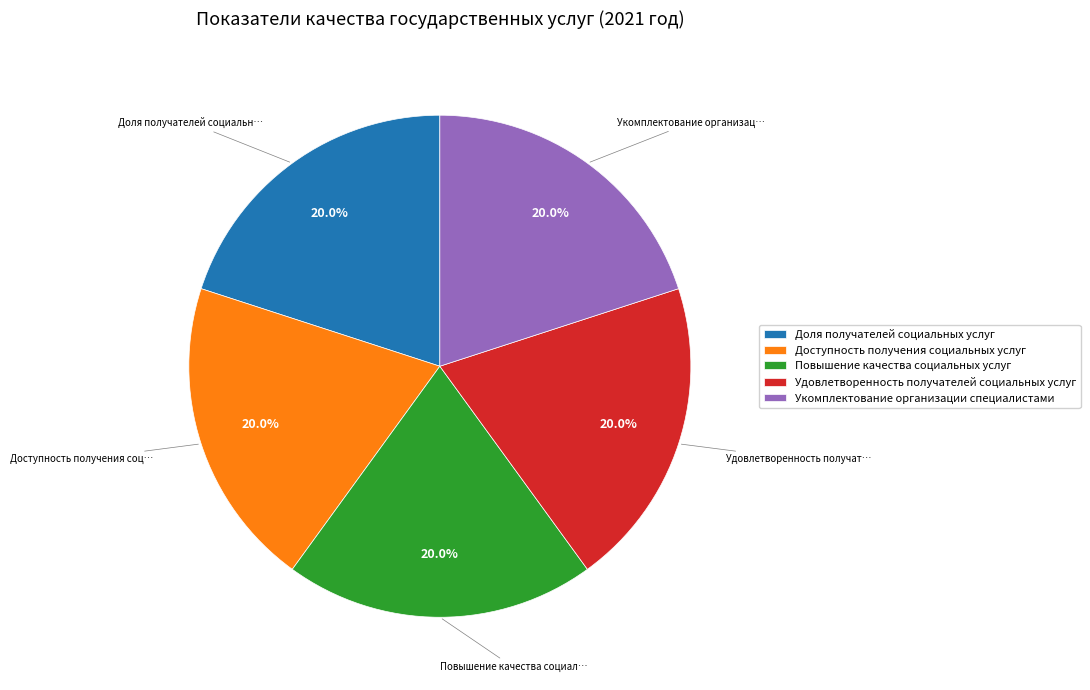

Combined, do Удовлетворенность получателей социальных услуг and Укомплектование организации специалистами account for over 50%?

No